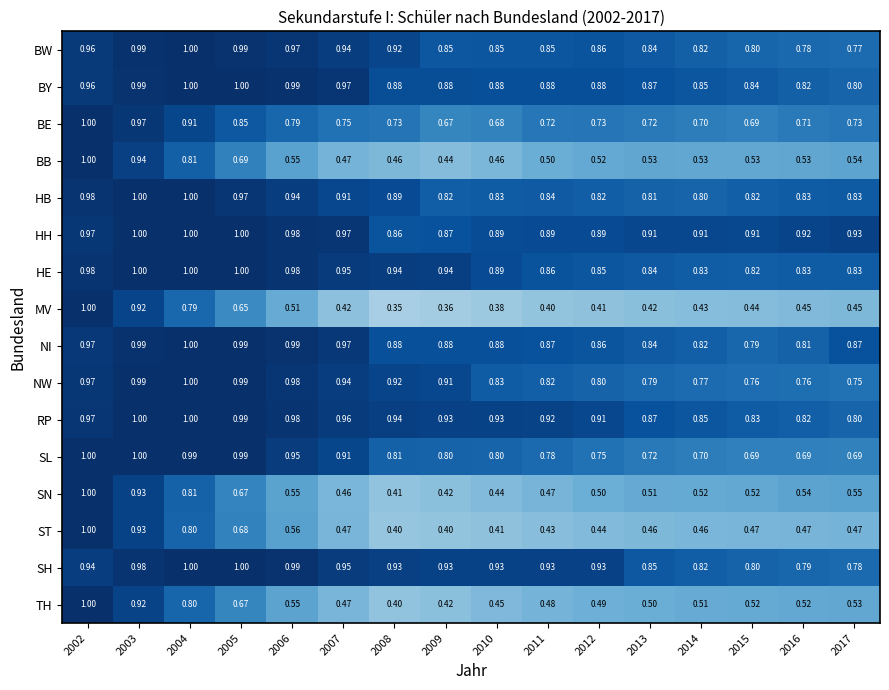

What is the greatest value displayed?

1.0